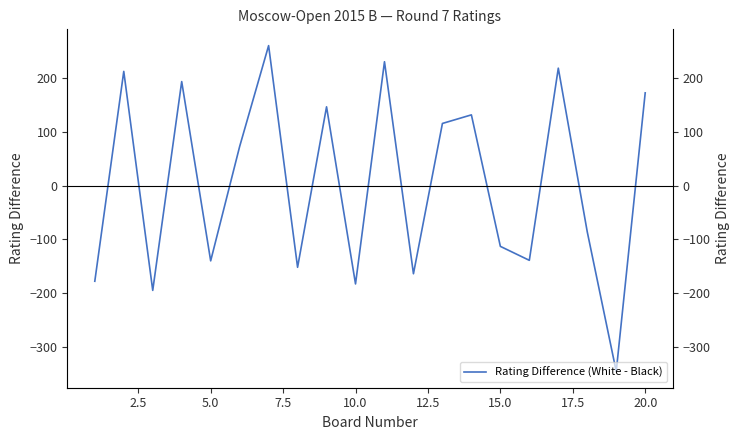

What is the smallest value displayed?

-346